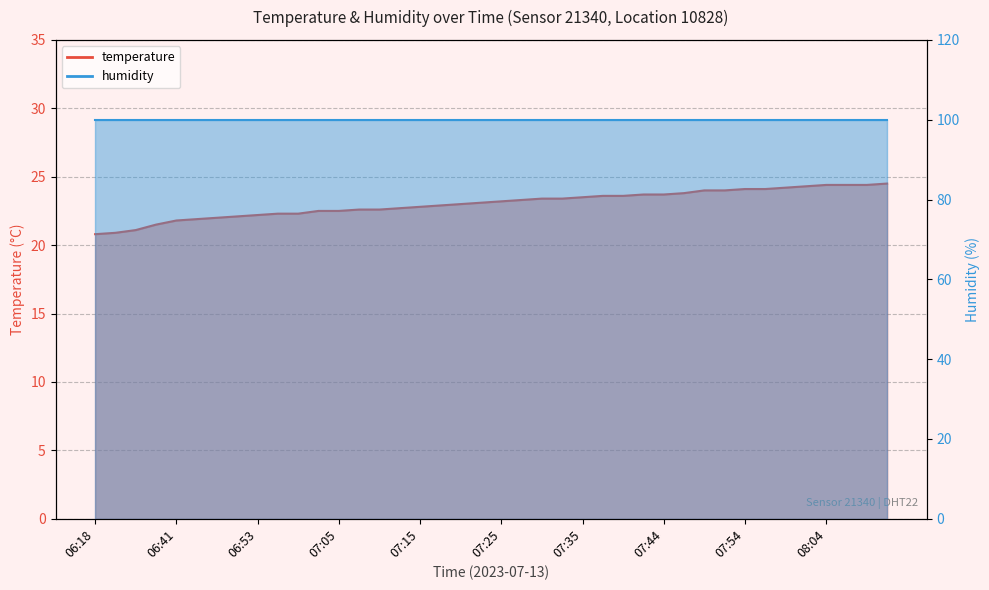

List the labels in order of value, smallest first.

06:18, 06:20, 06:23, 06:36, 06:41, 06:45, 06:48, 06:51, 06:53, 06:57, 07:00, 07:02, 07:05, 07:07, 07:09, 07:13, 07:15, 07:18, 07:20, 07:23, 07:25, 07:27, 07:30, 07:32, 07:35, 07:37, 07:40, 07:42, 07:44, 07:47, 07:49, 07:52, 07:54, 07:57, 07:59, 08:02, 08:04, 08:06, 08:09, 08:11